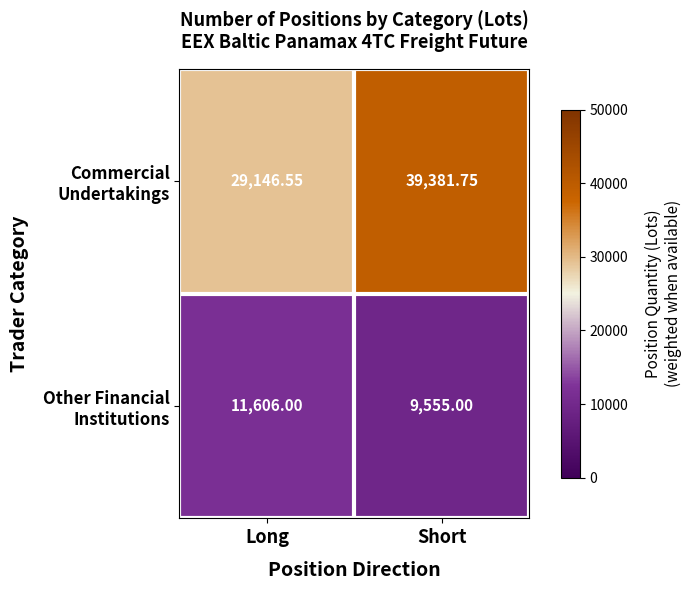

At which category does the chart reach its peak across all series?

Short